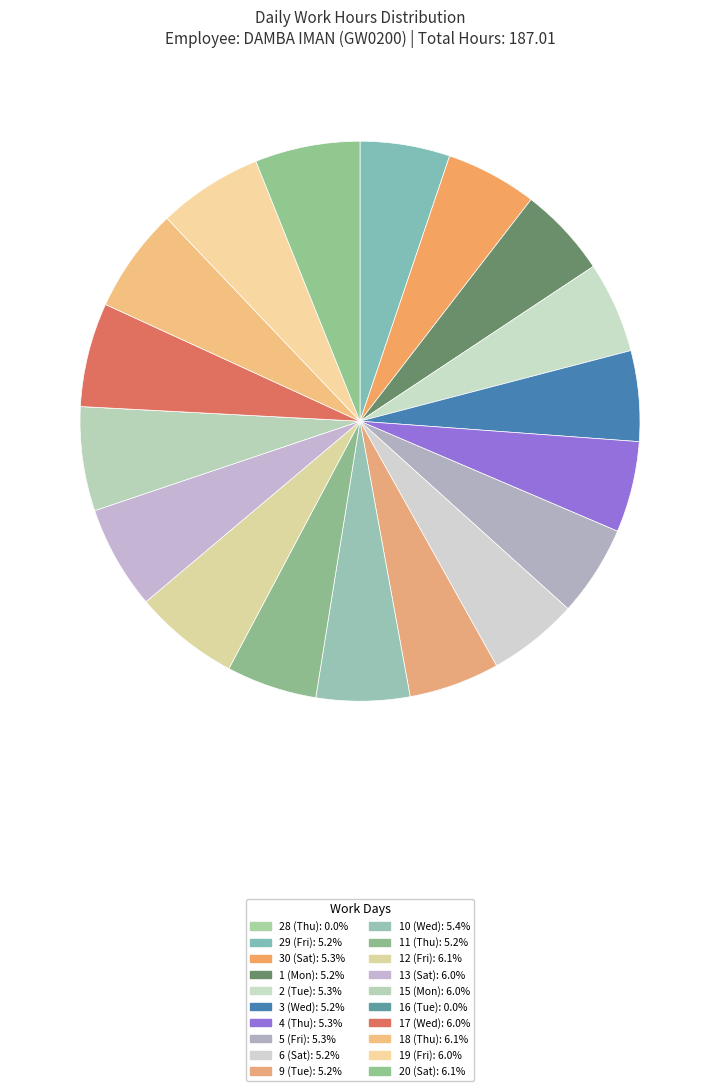

What is the change in value from 29 (Fri) to 11 (Thu)?

+0.1